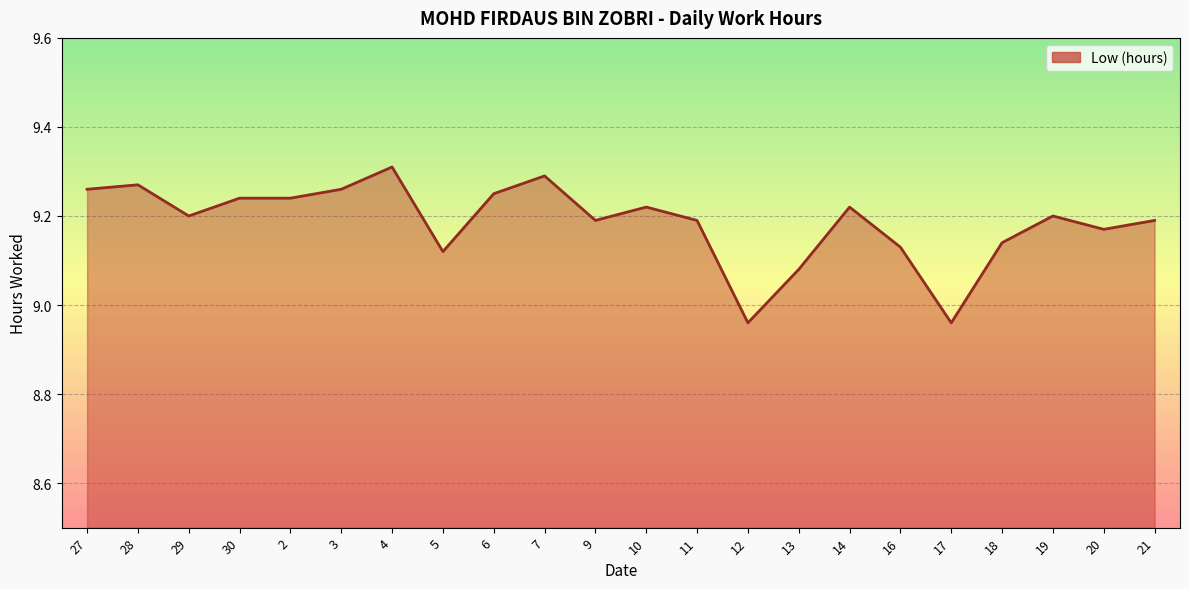

At which label does the data first exceed 9?

27